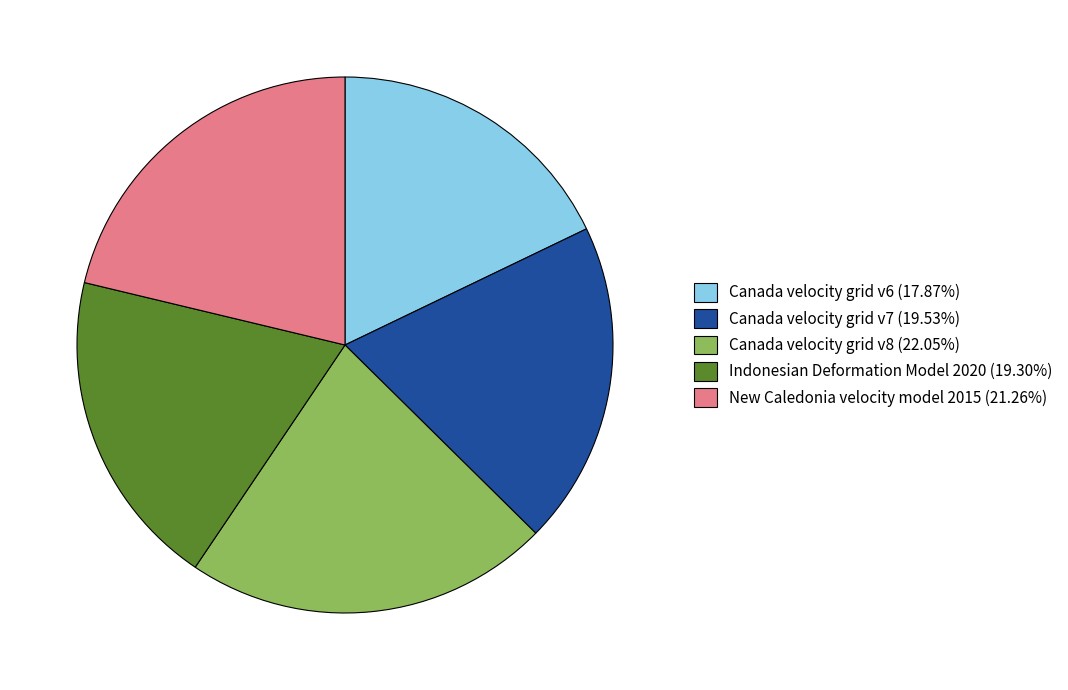

Which category has the biggest portion of the pie?

Canada velocity grid v8